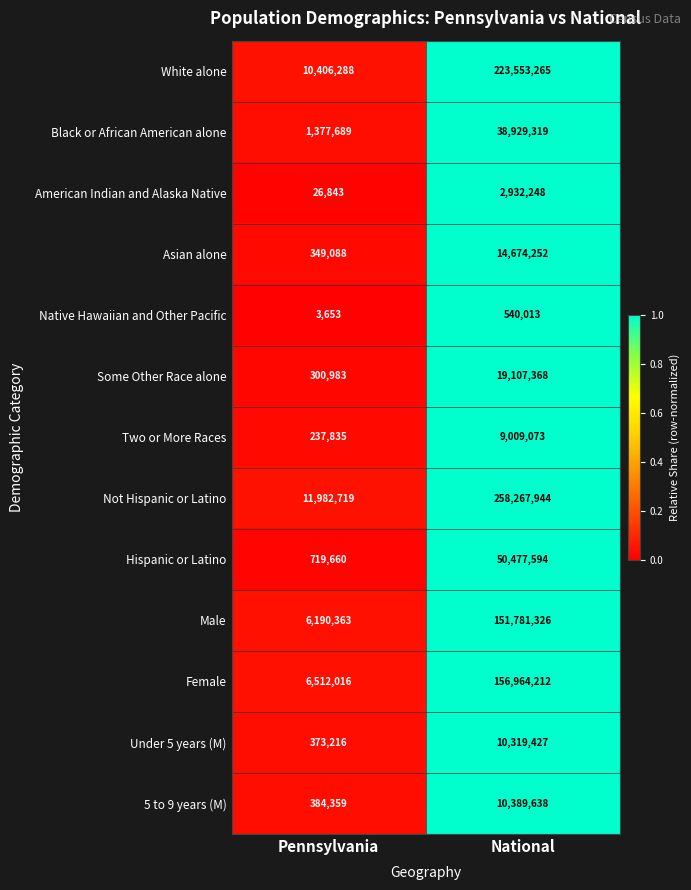

The value of Two or More Races at Pennsylvania is 237835. True or false?

True